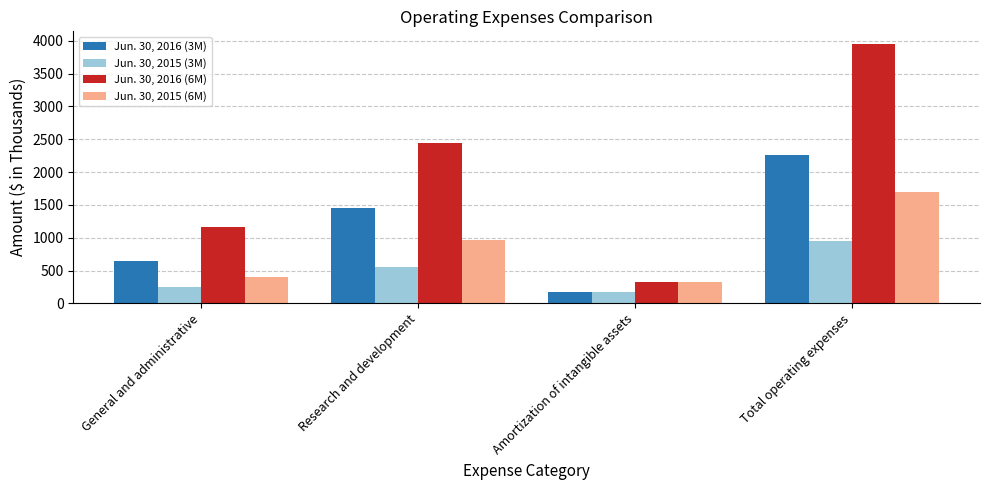

Reading left to right, transcribe all the data shown in this chart.

Jun. 30, 2016 (3M): 642	1453	166	2261
Jun. 30, 2015 (3M): 243	547	166	956
Jun. 30, 2016 (6M): 1170	2443	332	3945
Jun. 30, 2015 (6M): 399	968	332	1699